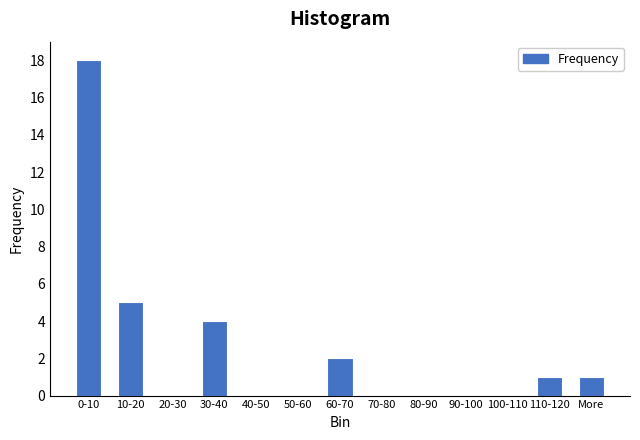

Reading right to left, list all the values displayed in this chart.

More=1	110-120=1	100-110=0	90-100=0	80-90=0	70-80=0	60-70=2	50-60=0	40-50=0	30-40=4	20-30=0	10-20=5	0-10=18